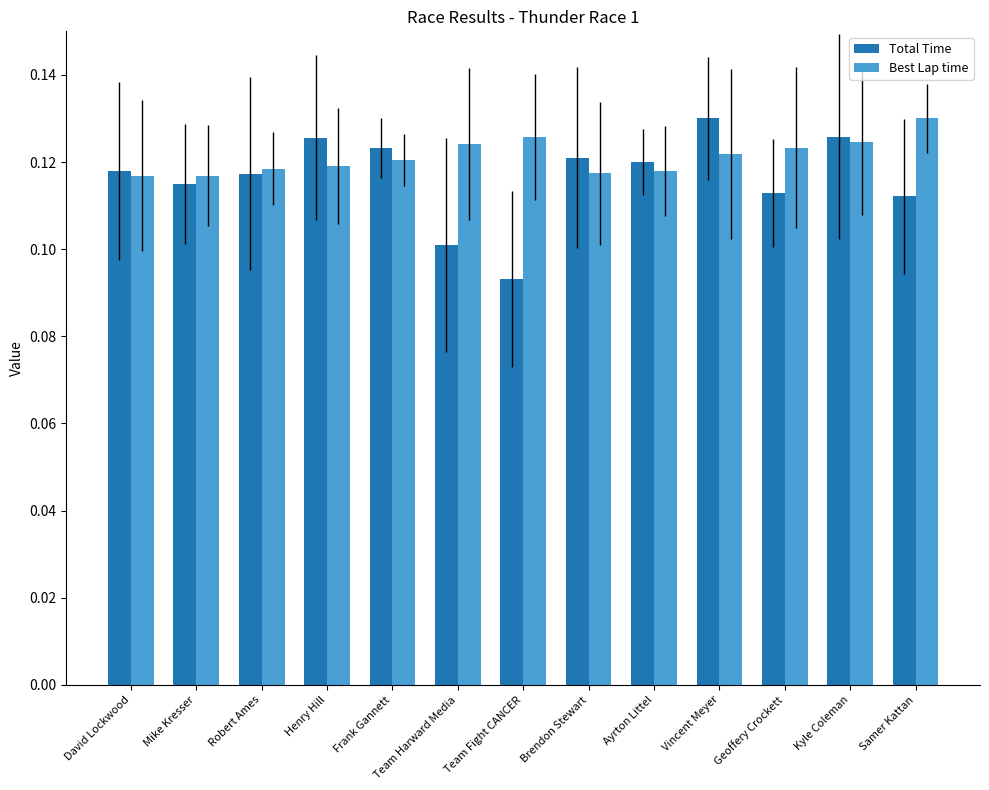

What is the total value across all series at Brendon Stewart?

0.2